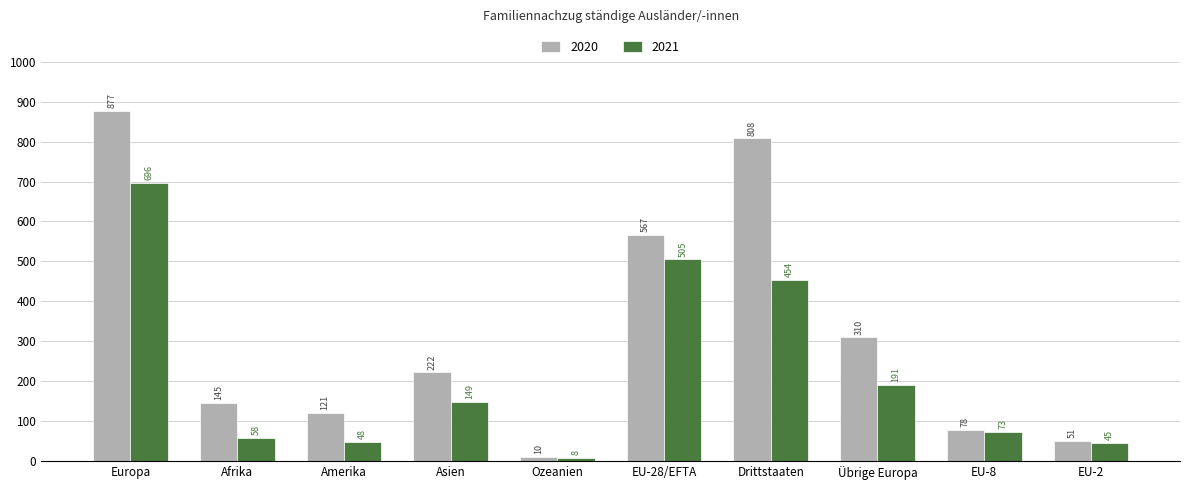

Reading left to right, list all the values displayed in this chart.

2020: 877	145	121	222	10	567	808	310	78	51
2021: 696	58	48	149	8	505	454	191	73	45